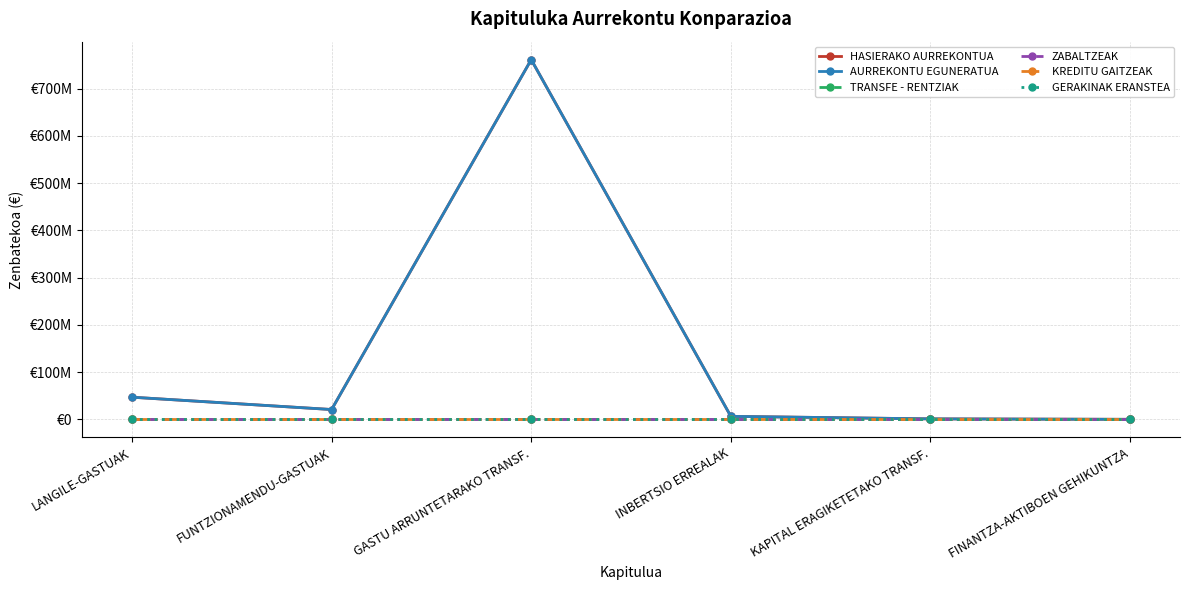

Which series has the widest spread of values?

HASIERAKO AURREKONTUA